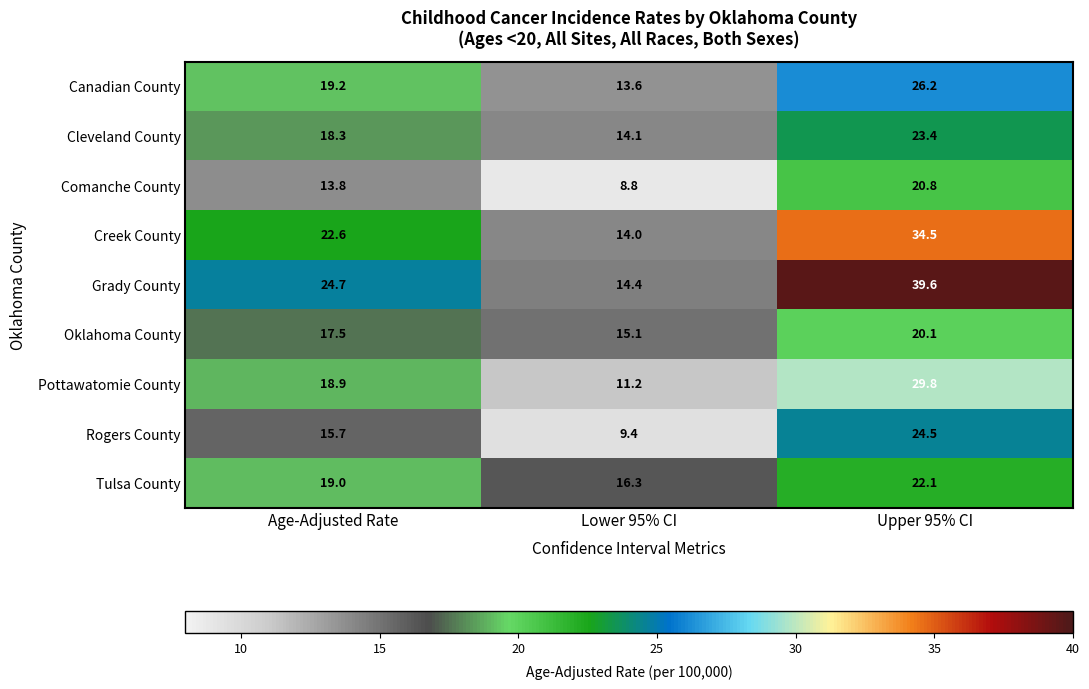

What is the spread (max minus min) of values at Upper 95% CI?

19.5